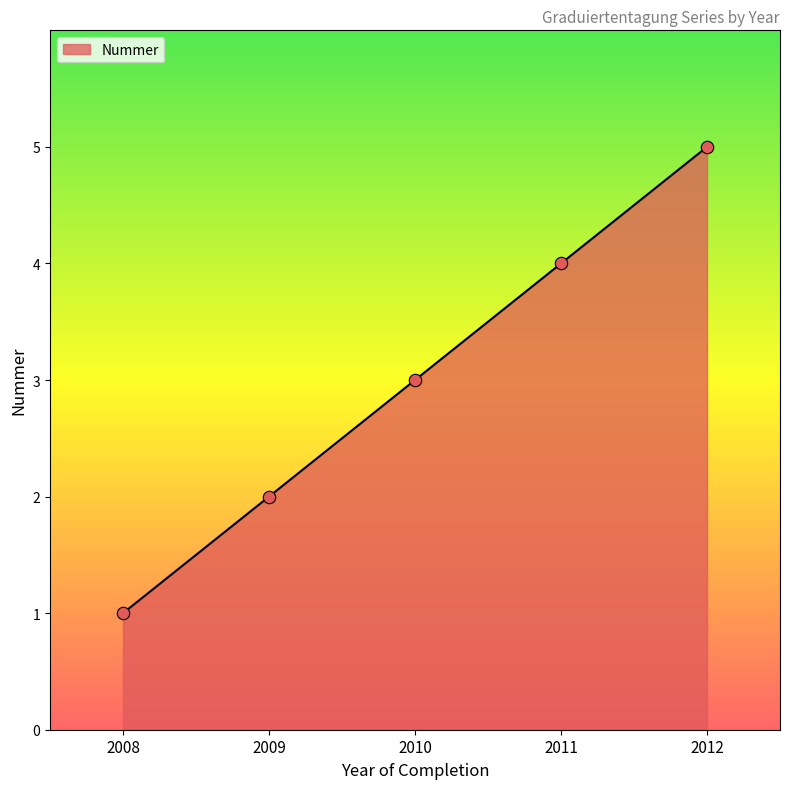

What is the change in value from 2009 to 2012?

+3